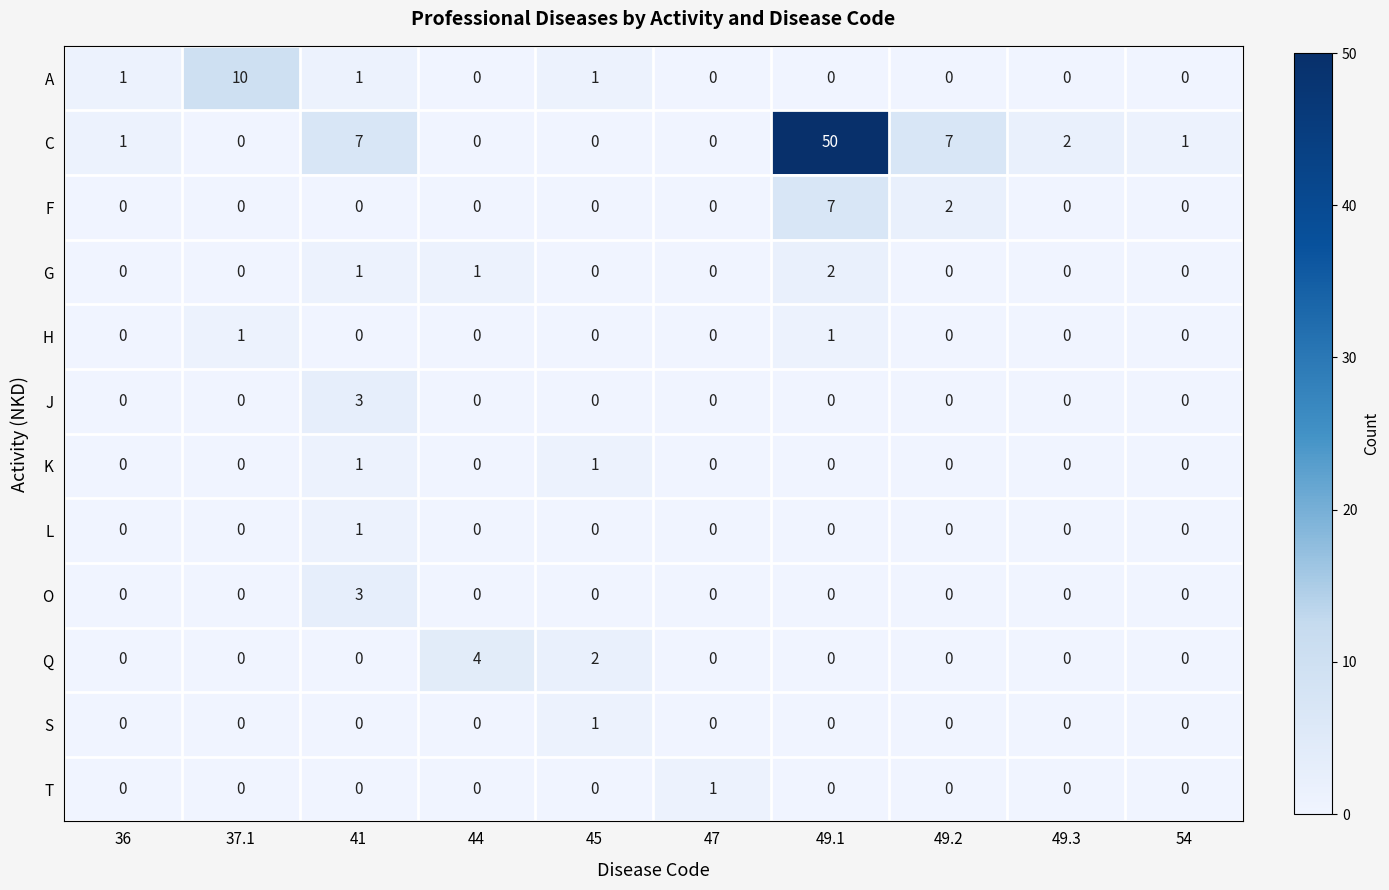

At how many categories does at least one series exceed 3?

5